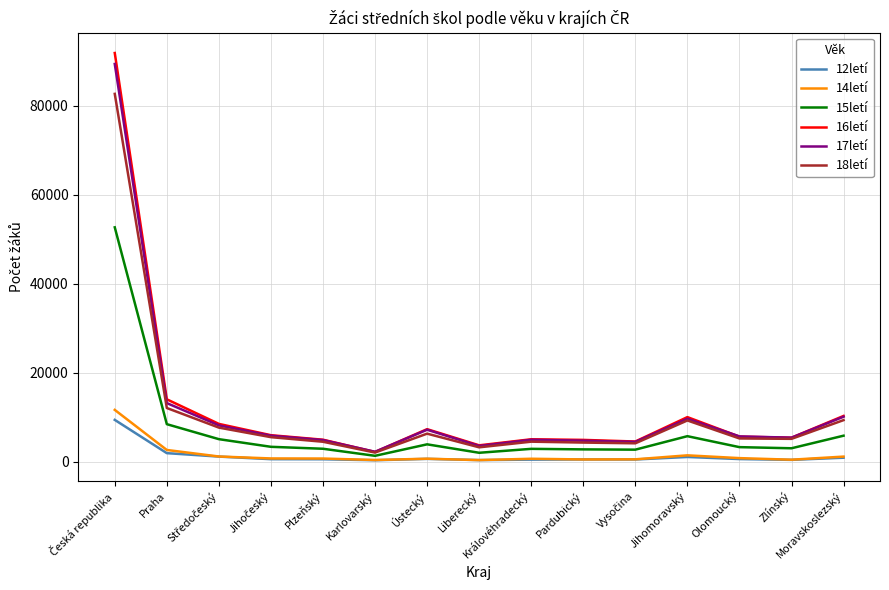

Which series has the largest range (max minus min)?

16letí